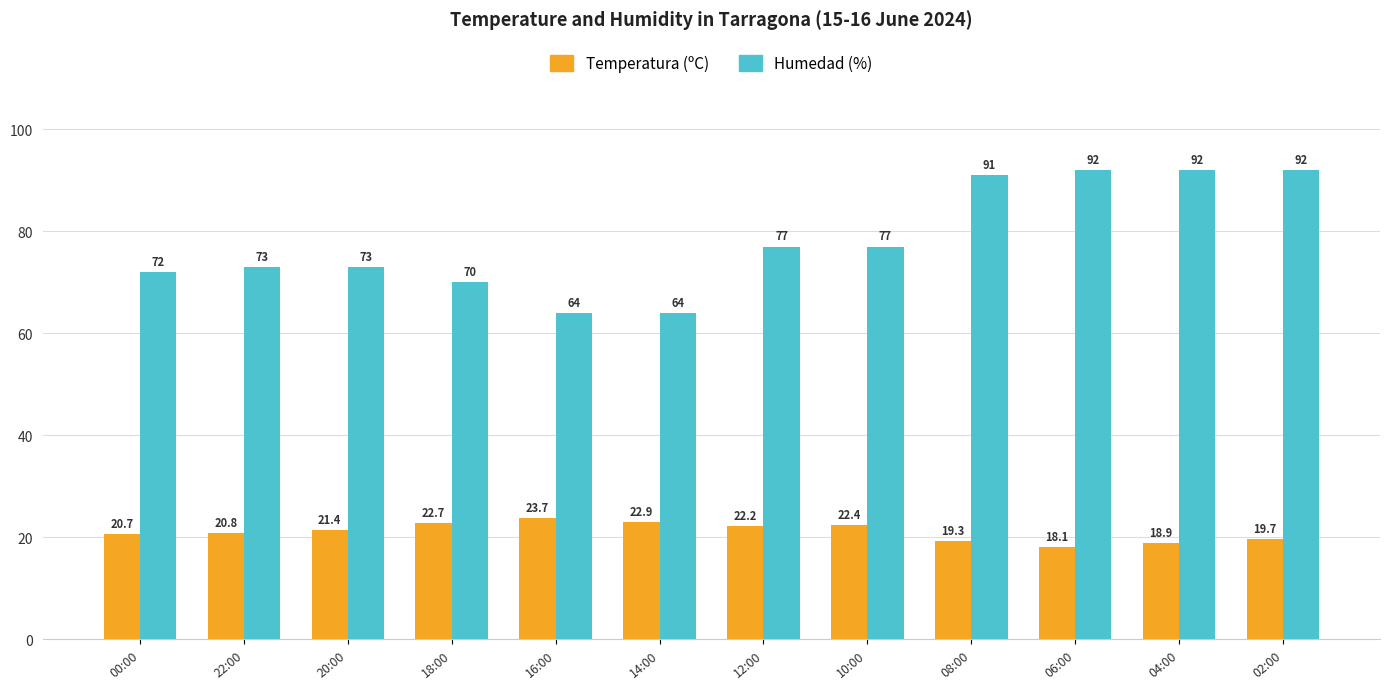

True or false: Temperatura (ºC) has a value of 35.8 at 20:00.

False